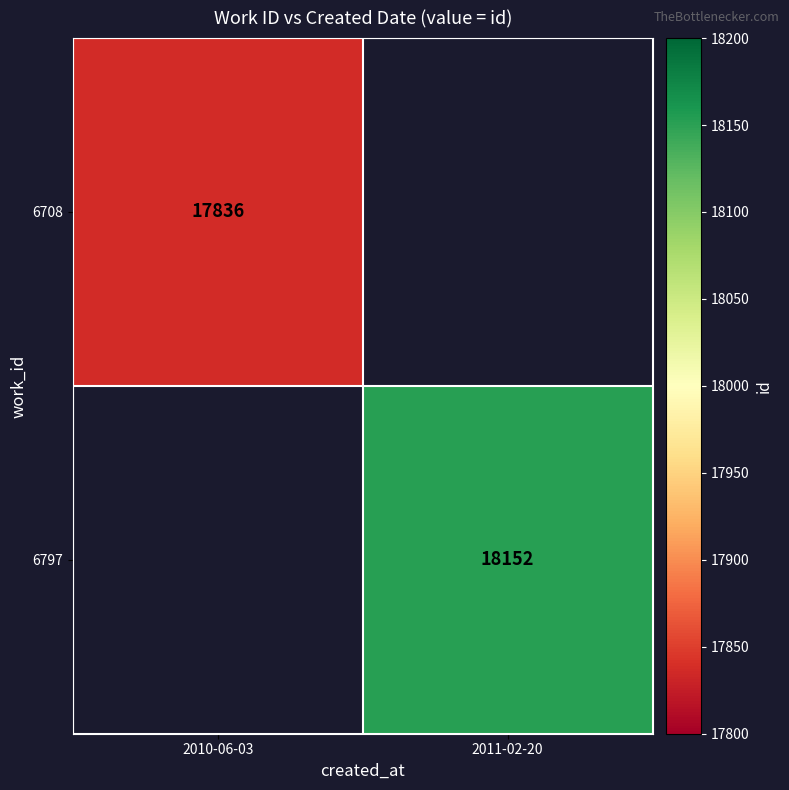

The value of 6708 at 2010-06-03 is 17836. True or false?

True